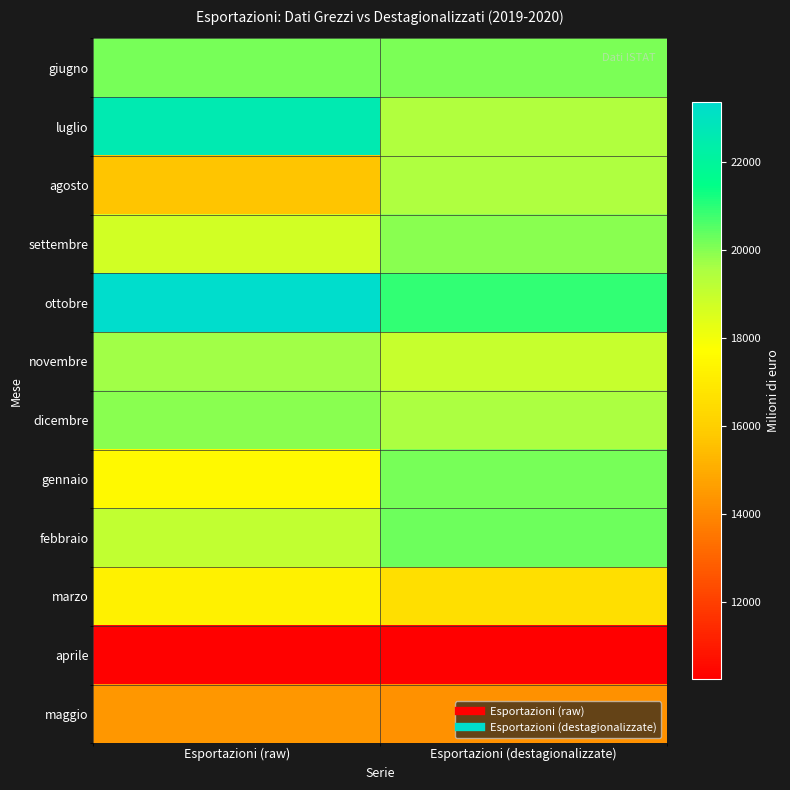

Reading left to right, what are all the values shown in this chart?

giugno: Esportazioni (raw)=20179.6	Esportazioni (destagionalizzate)=20095.0
luglio: Esportazioni (raw)=22641.2	Esportazioni (destagionalizzate)=19450.0
agosto: Esportazioni (raw)=15686.7	Esportazioni (destagionalizzate)=19500.0
settembre: Esportazioni (raw)=18714.1	Esportazioni (destagionalizzate)=19946.0
ottobre: Esportazioni (raw)=23367.6	Esportazioni (destagionalizzate)=20948.0
novembre: Esportazioni (raw)=19710.2	Esportazioni (destagionalizzate)=18981.0
dicembre: Esportazioni (raw)=19946.5	Esportazioni (destagionalizzate)=19547.0
gennaio: Esportazioni (raw)=17533.5	Esportazioni (destagionalizzate)=20185.0
febbraio: Esportazioni (raw)=19078.6	Esportazioni (destagionalizzate)=20242.0
marzo: Esportazioni (raw)=17224.9	Esportazioni (destagionalizzate)=16571.0
aprile: Esportazioni (raw)=10326.6	Esportazioni (destagionalizzate)=10239.0
maggio: Esportazioni (raw)=14426.1	Esportazioni (destagionalizzate)=14287.0